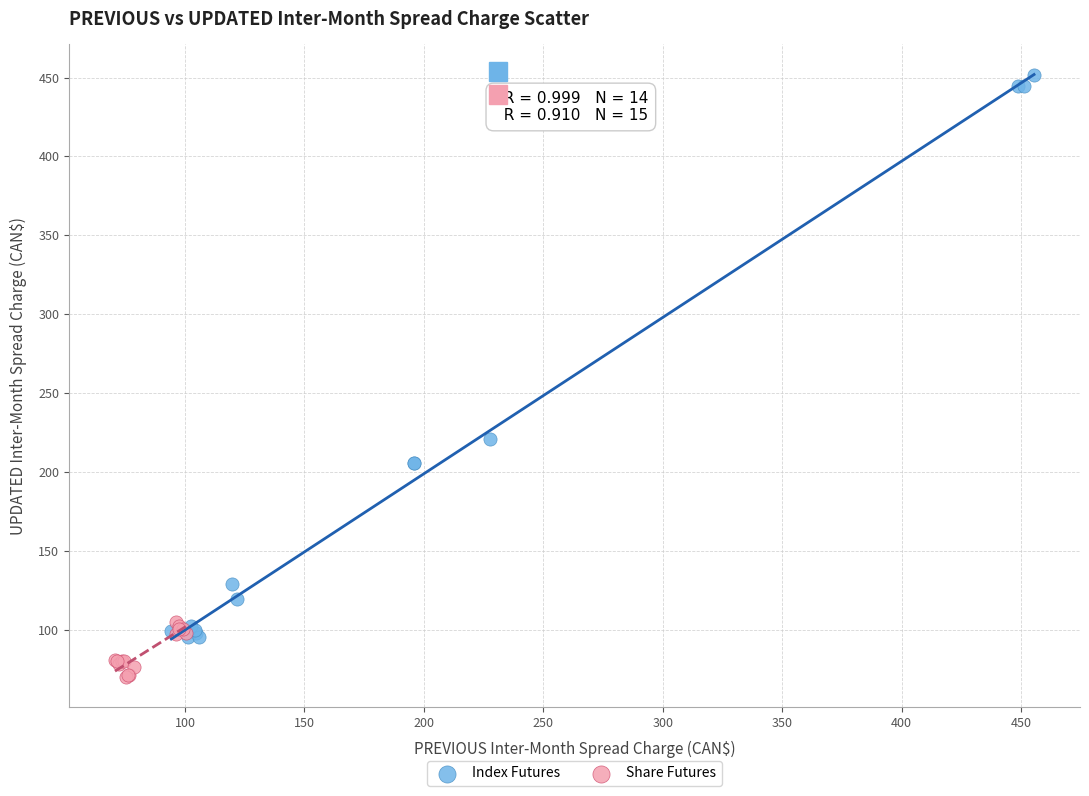

Which series reaches the maximum Y coordinate?

Index Futures